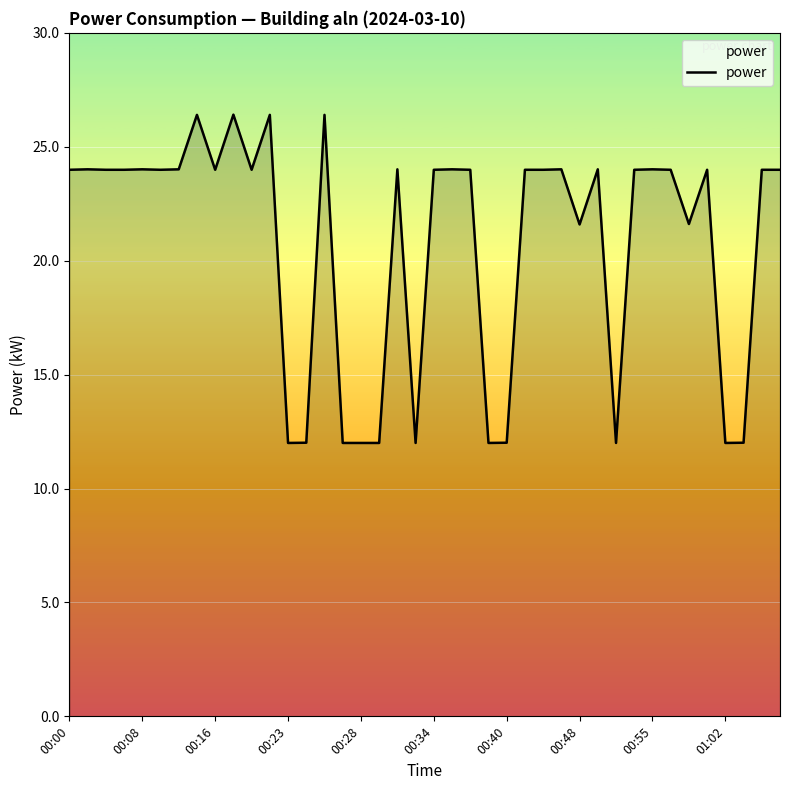

What is the difference between the maximum and minimum values?

14.4